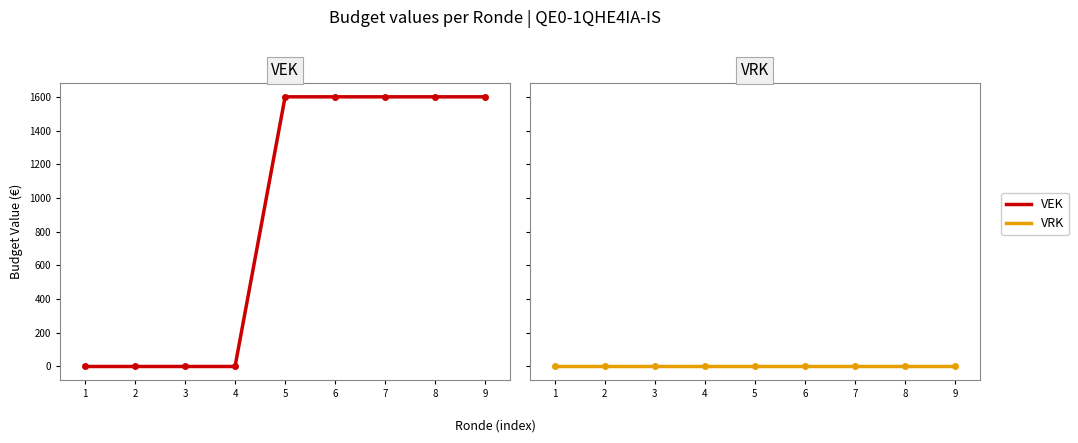

What is the greatest value displayed?

1600